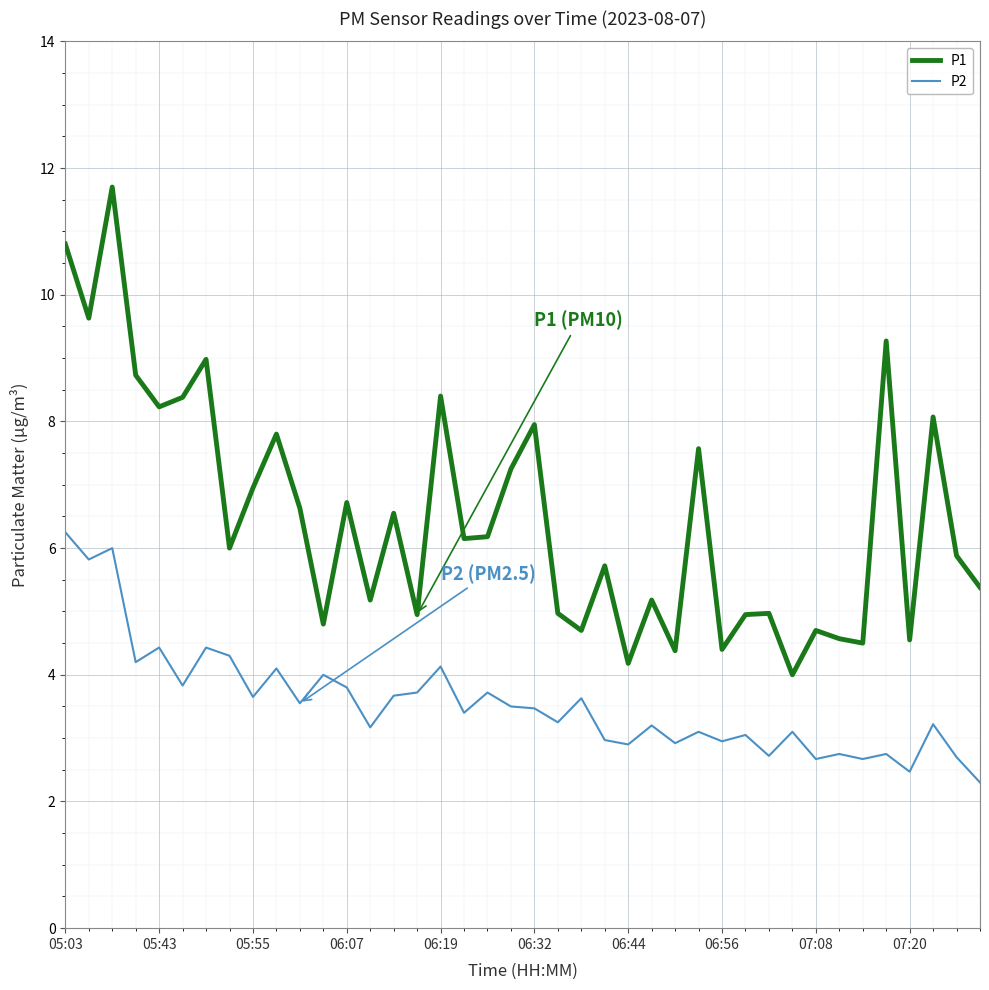

What are all the series names shown in the legend?

P1, P2